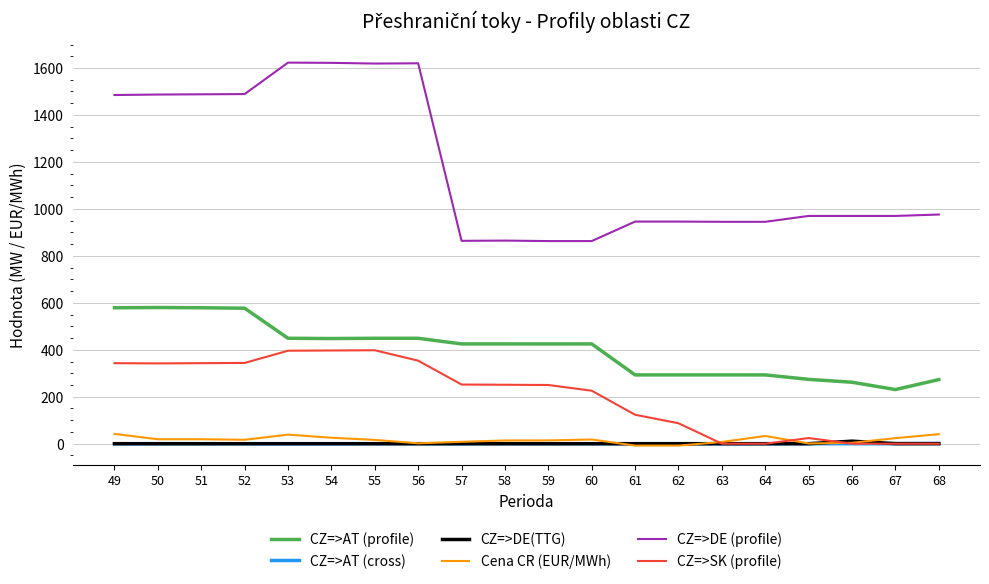

Between 50 and 60, which series saw the biggest shift?

CZ=>DE (profile)